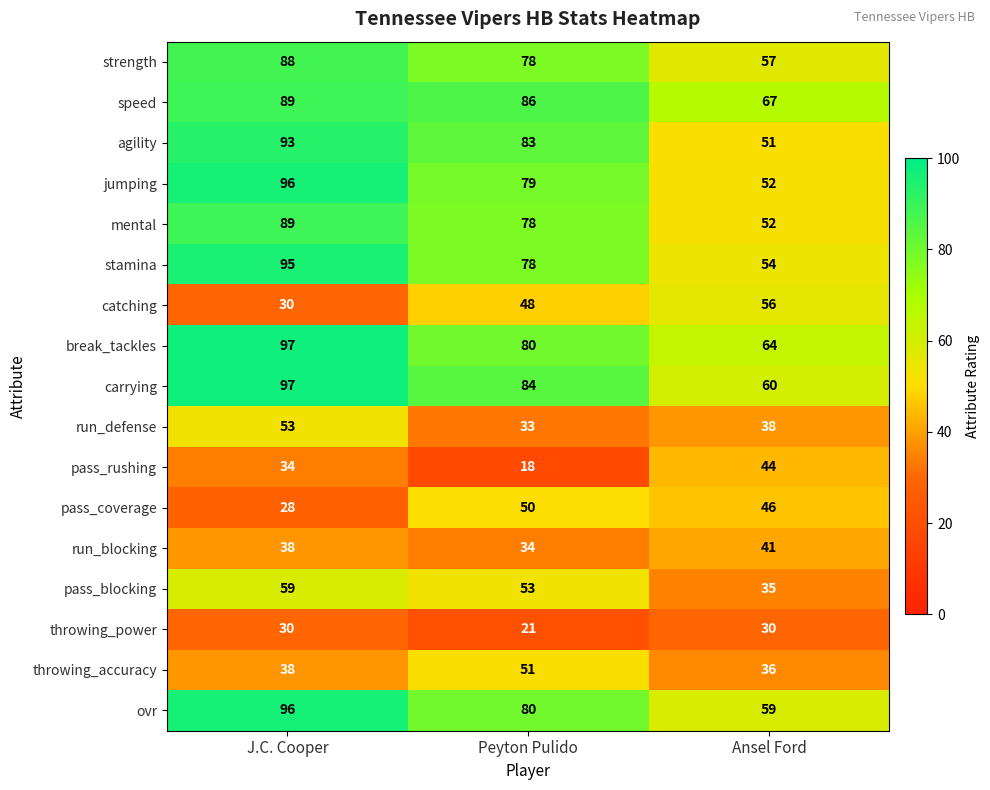

Where is ovr nearest to the value 77?

Peyton Pulido